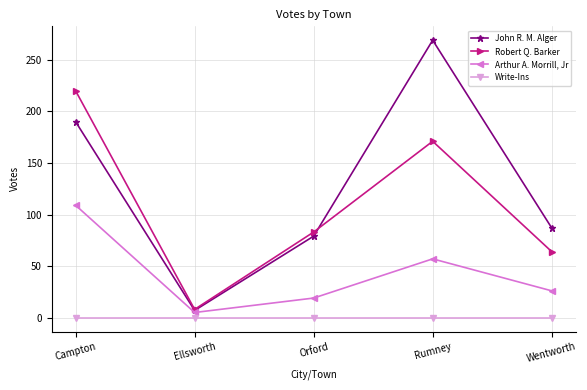

Does the chart display data point markers on the line(s)?

Yes